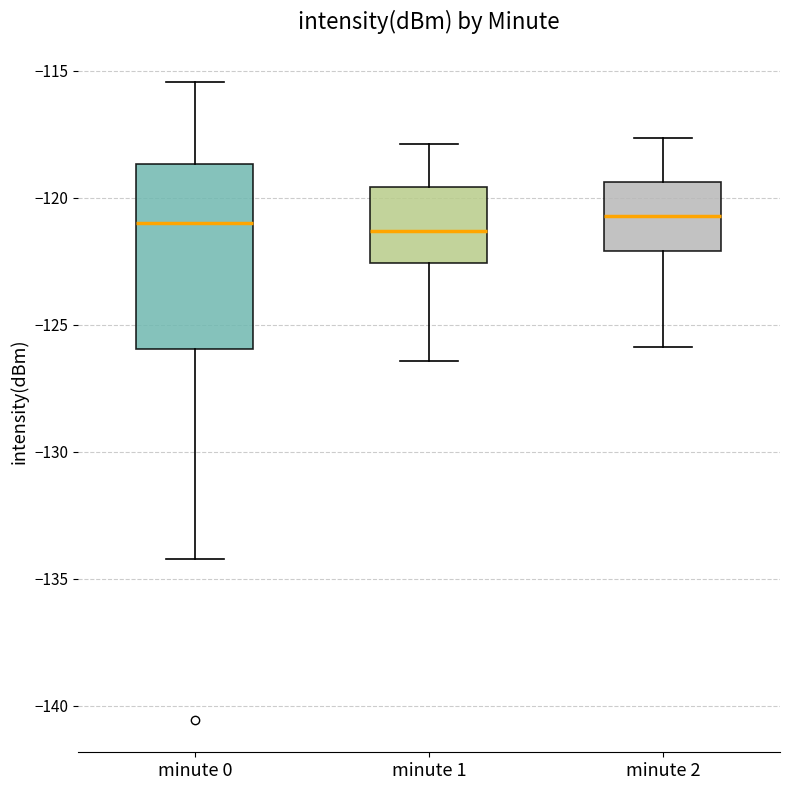

Where does the upper whisker of the box for minute 1 end on the y-axis? The values are not printed on the chart, so give them approximately, as read against the axis.

-118.0